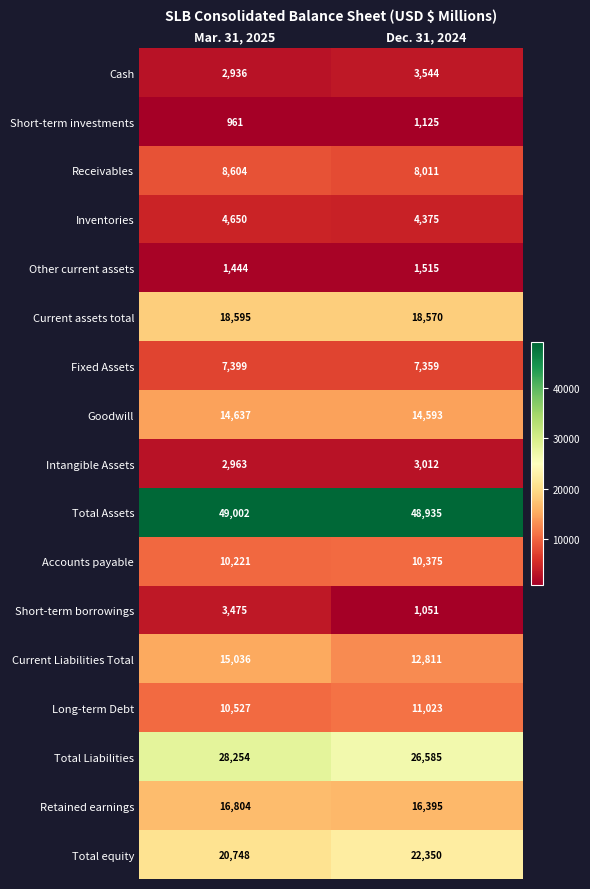

Rank the series at Dec. 31, 2024 from lowest to highest value.

Short-term borrowings, Short-term investments, Other current assets, Intangible Assets, Cash, Inventories, Fixed Assets, Receivables, Accounts payable, Long-term Debt, Current Liabilities Total, Goodwill, Retained earnings, Current assets total, Total equity, Total Liabilities, Total Assets